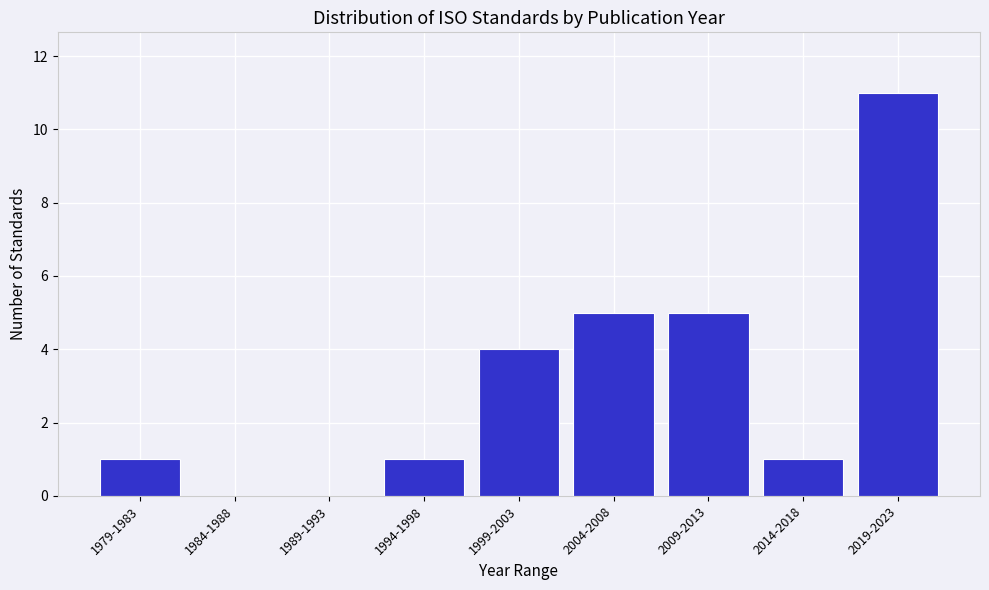

Reading left to right, extract all data points from this chart.

1979-1983=1	1984-1988=0	1989-1993=0	1994-1998=1	1999-2003=4	2004-2008=5	2009-2013=5	2014-2018=1	2019-2023=11